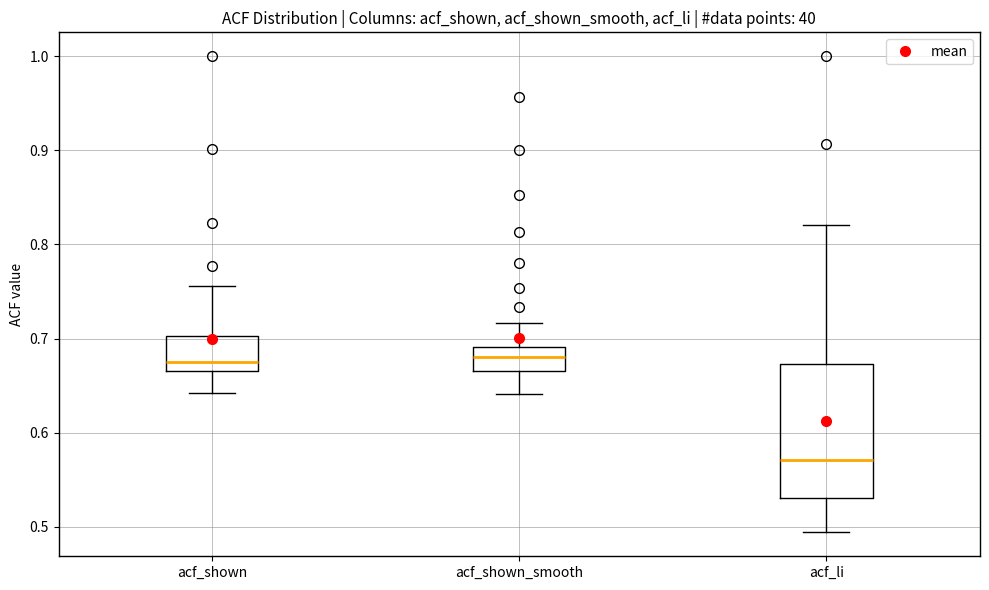

Reading left to right, read every box against the y-axis: the position of its median line, the range the box covers, and the ends of its whiskers. The values are not printed on the chart, so give them approximately, as read against the axis.

acf_shown: median 0.68, box 0.67 to 0.70, whiskers 0.64 to 0.76
acf_shown_smooth: median 0.68, box 0.67 to 0.69, whiskers 0.64 to 0.72
acf_li: median 0.57, box 0.53 to 0.67, whiskers 0.49 to 0.82